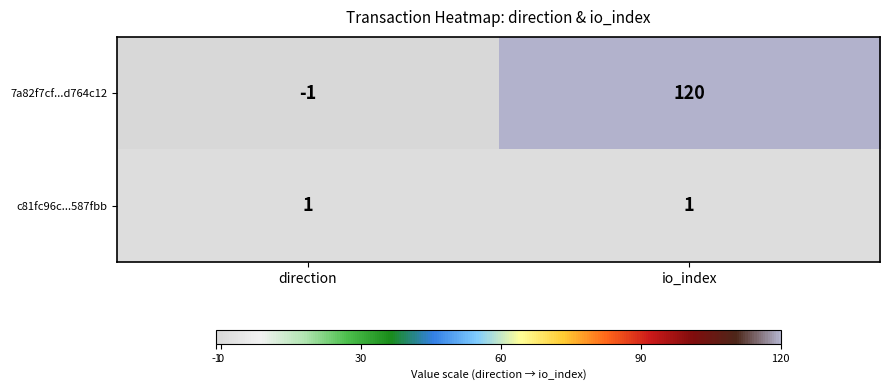

List the series in order of their overall mean, lowest first.

c81fc96c...587fbb, 7a82f7cf...d764c12